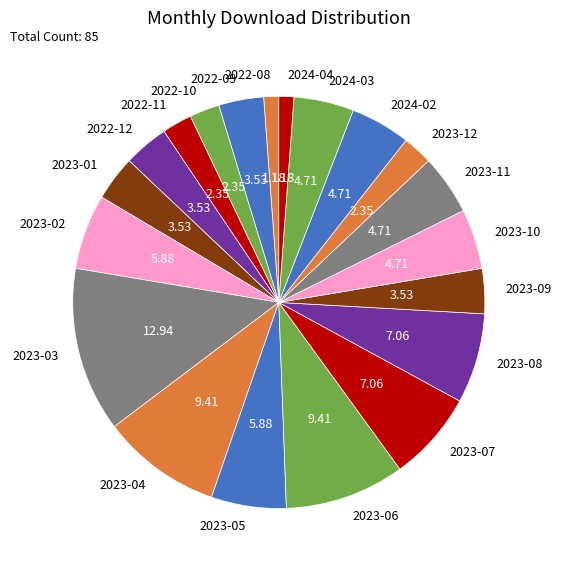

True or false: 2023-05 accounts for 17% of the total.

False